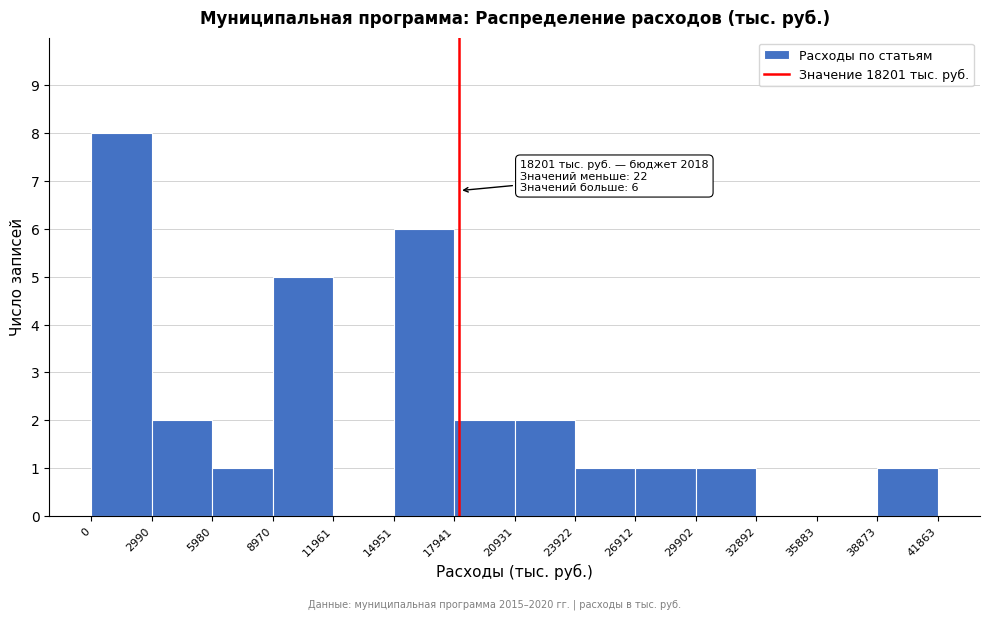

Which range on the x-axis has the tallest bar?

0 to 2990